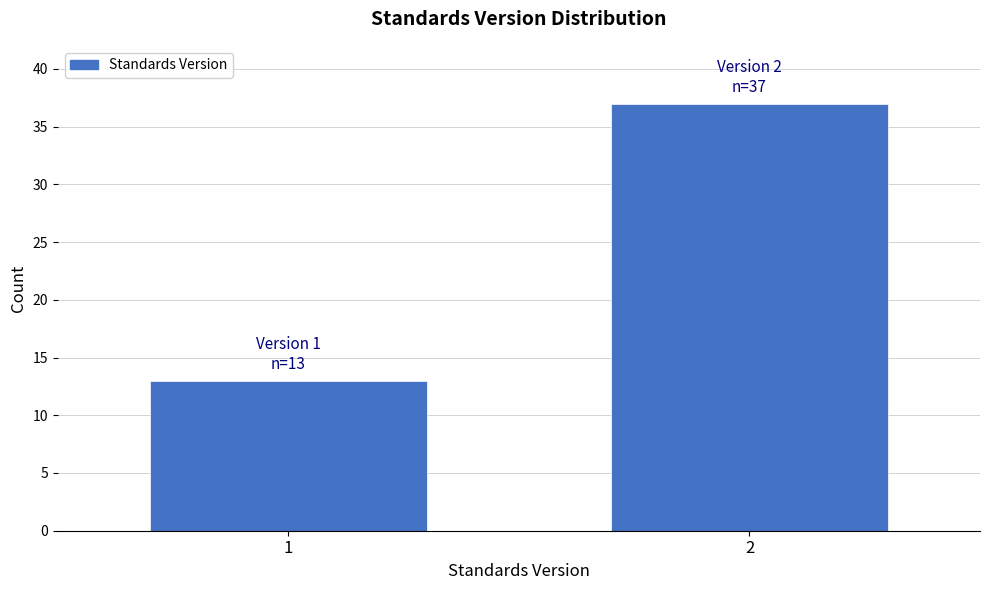

Reading right to left, extract all data points from this chart.

2=37	1=13